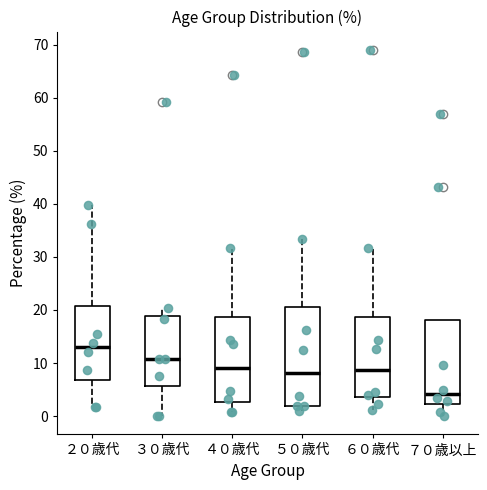

Reading left to right, read every box against the y-axis: the position of its median line, the range the box covers, and the ends of its whiskers. The values are not printed on the chart, so give them approximately, as read against the axis.

２０歳代: median 13, box 7 to 21, whiskers 2 to 40
３０歳代: median 11, box 6 to 19, whiskers 0 to 20
４０歳代: median 9, box 3 to 19, whiskers 1 to 32
５０歳代: median 8, box 2 to 20, whiskers 1 to 33
６０歳代: median 9, box 4 to 19, whiskers 1 to 32
７０歳以上: median 4, box 2 to 18, whiskers 0 to 18